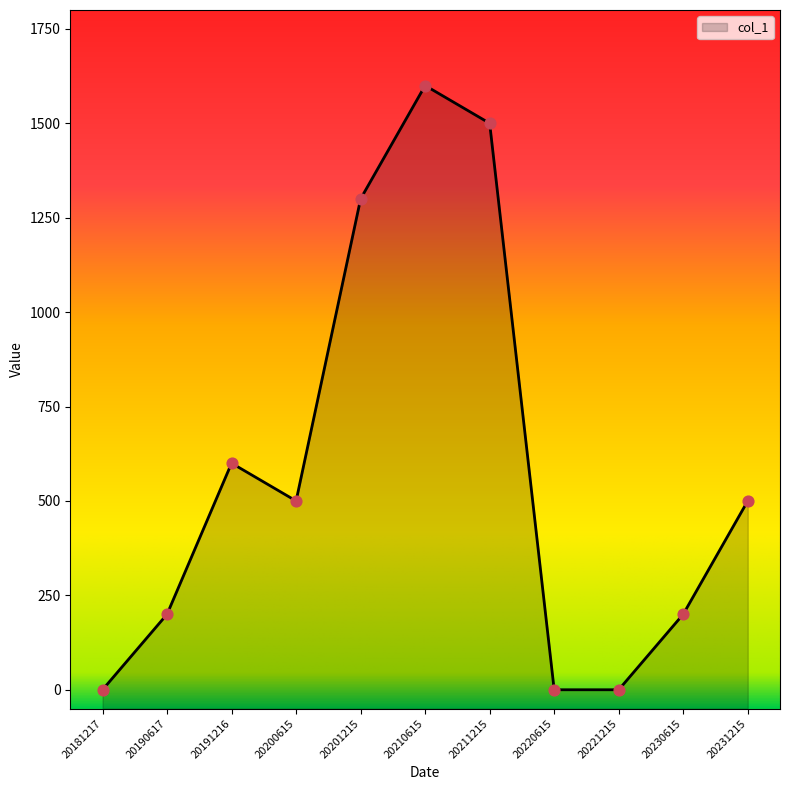

Which has a higher value, 20220615 or 20221215?

20220615